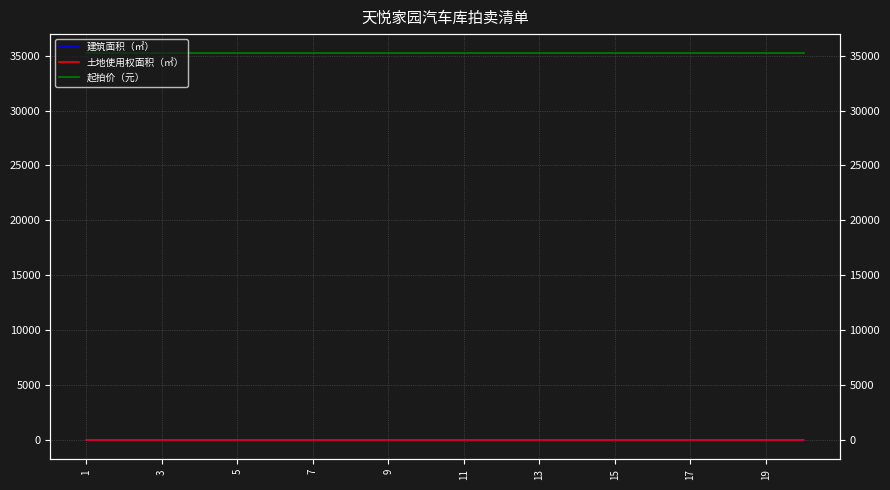

Reading left to right, extract all data points from this chart.

建筑面积（㎡）: 12.9	12.9	12.9	12.8	12.9	12.9	12.9	12.9	12.9	12.9	12.9	12.9	12.9	12.9	12.9	12.9	12.9	12.9	13.0	12.9
土地使用权面积（㎡）: 12.9	12.9	12.9	12.8	12.9	12.9	12.9	12.9	12.9	12.9	12.9	12.9	12.9	12.9	12.9	12.9	12.9	12.9	13.0	12.9
起拍价（元）: 35200.0	35200.0	35200.0	35200.0	35200.0	35200.0	35200.0	35200.0	35200.0	35200.0	35200.0	35200.0	35200.0	35200.0	35200.0	35200.0	35200.0	35200.0	35200.0	35200.0